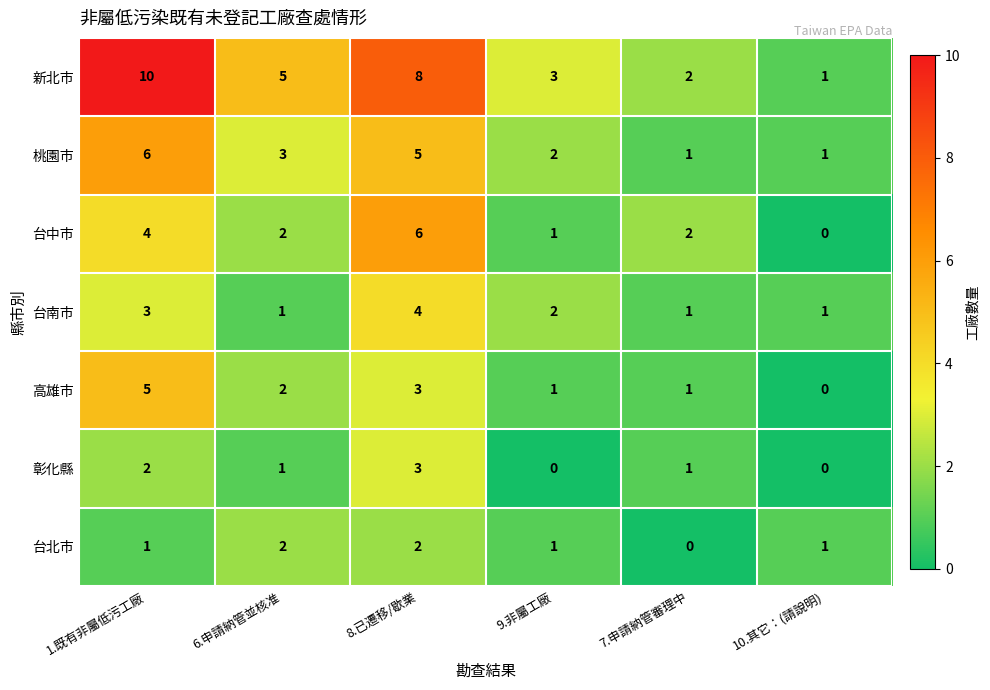

Which series has the largest range (max minus min)?

新北市